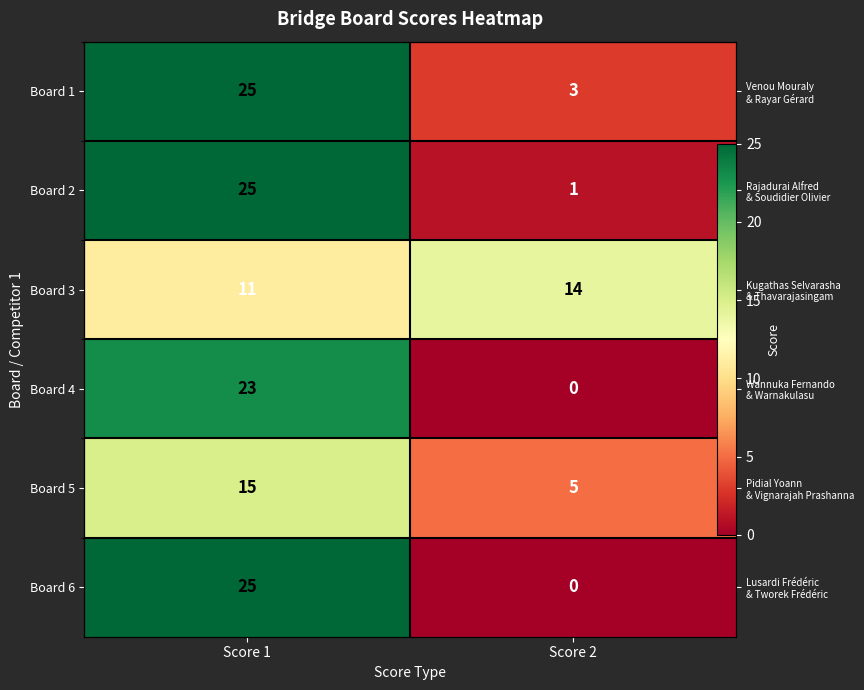

What value does the Board 3 series have at Score 2?

14